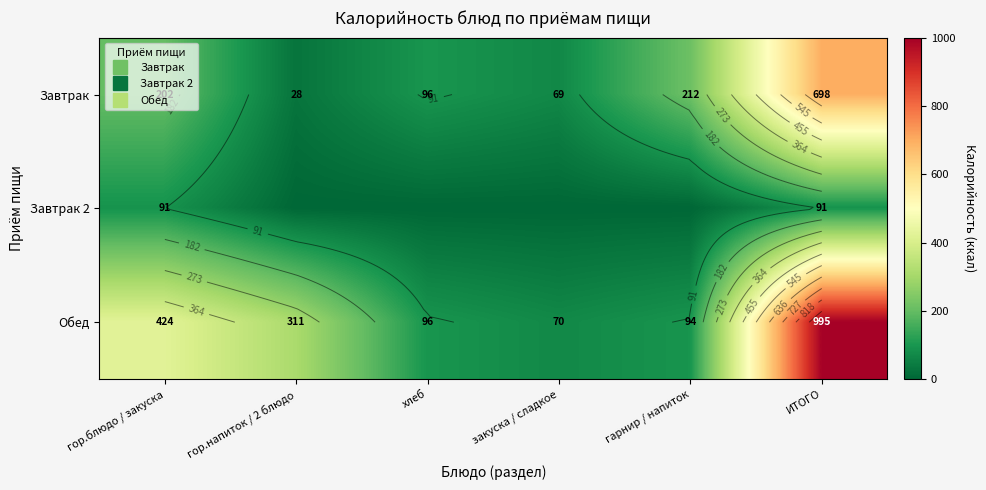

What is the sum of all Завтрак 2 values?

182.0